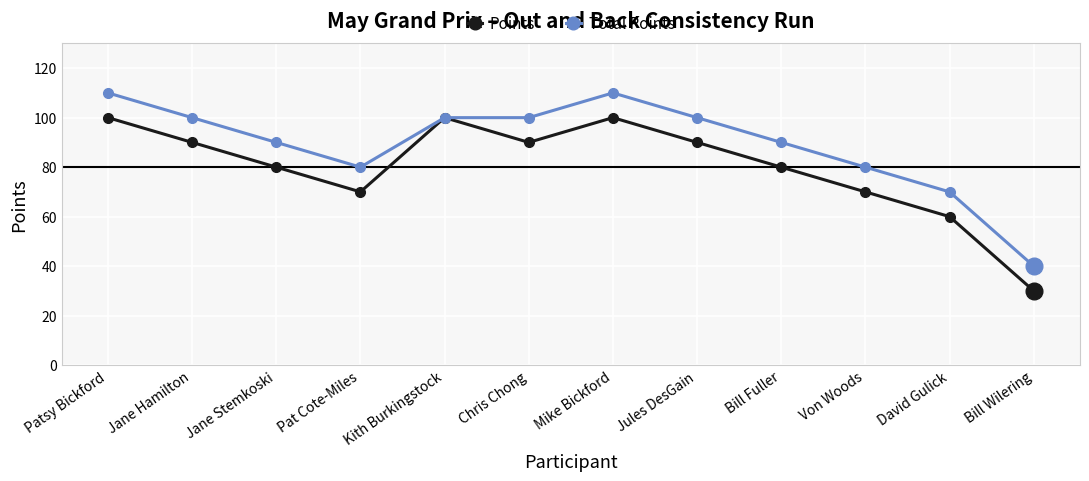

Count the number of categories in the chart.

12